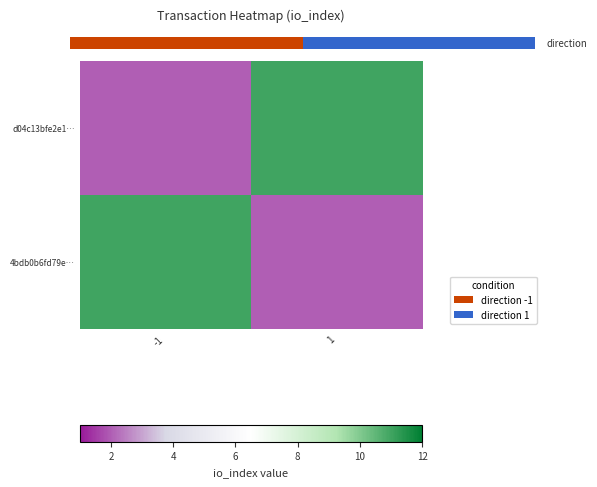

At 1, list the series in order from smallest to largest.

4bdb0b6fd79e…, d04c13bfe2e1…